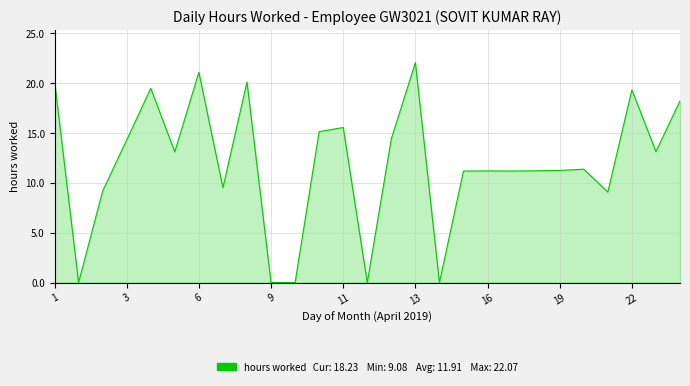

How many lines are shown in the chart?

1